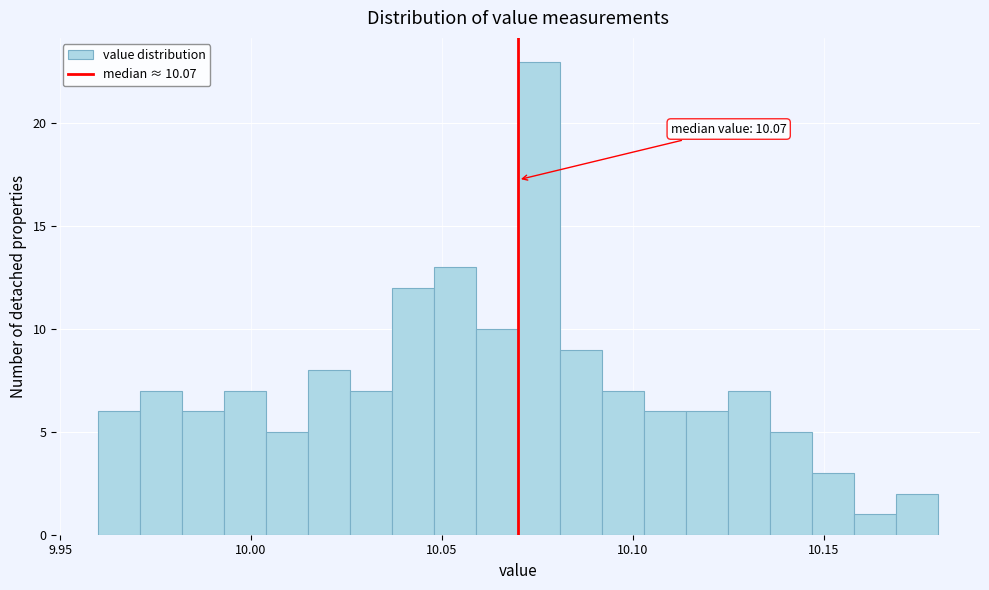

Read against the x-axis, roughly where is the centre of the tallest bar?

10.075